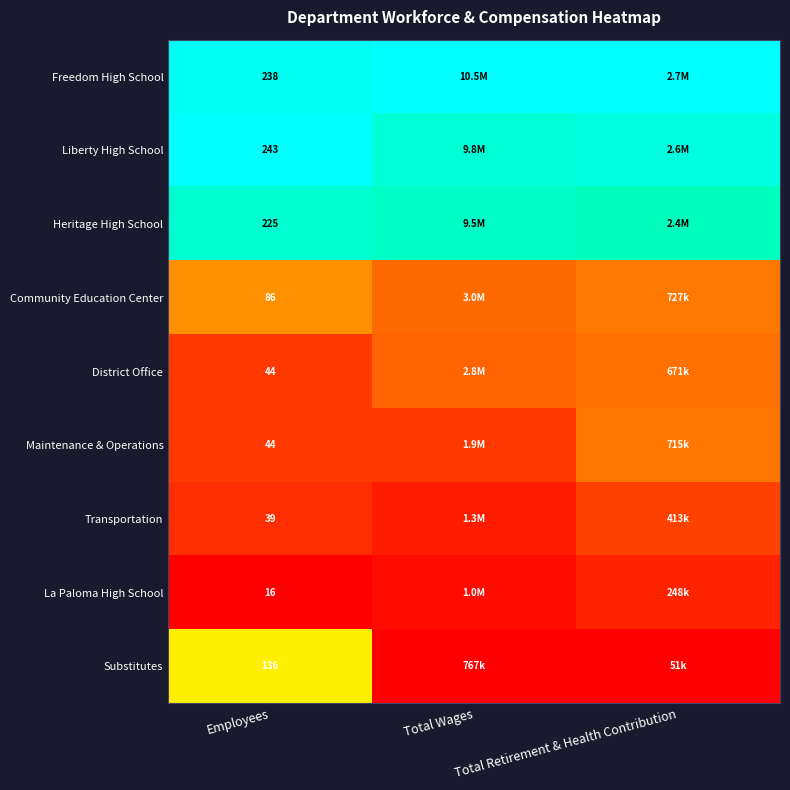

Is the value of Maintenance & Operations at Employees greater than the value of La Paloma High School at Employees?

Yes